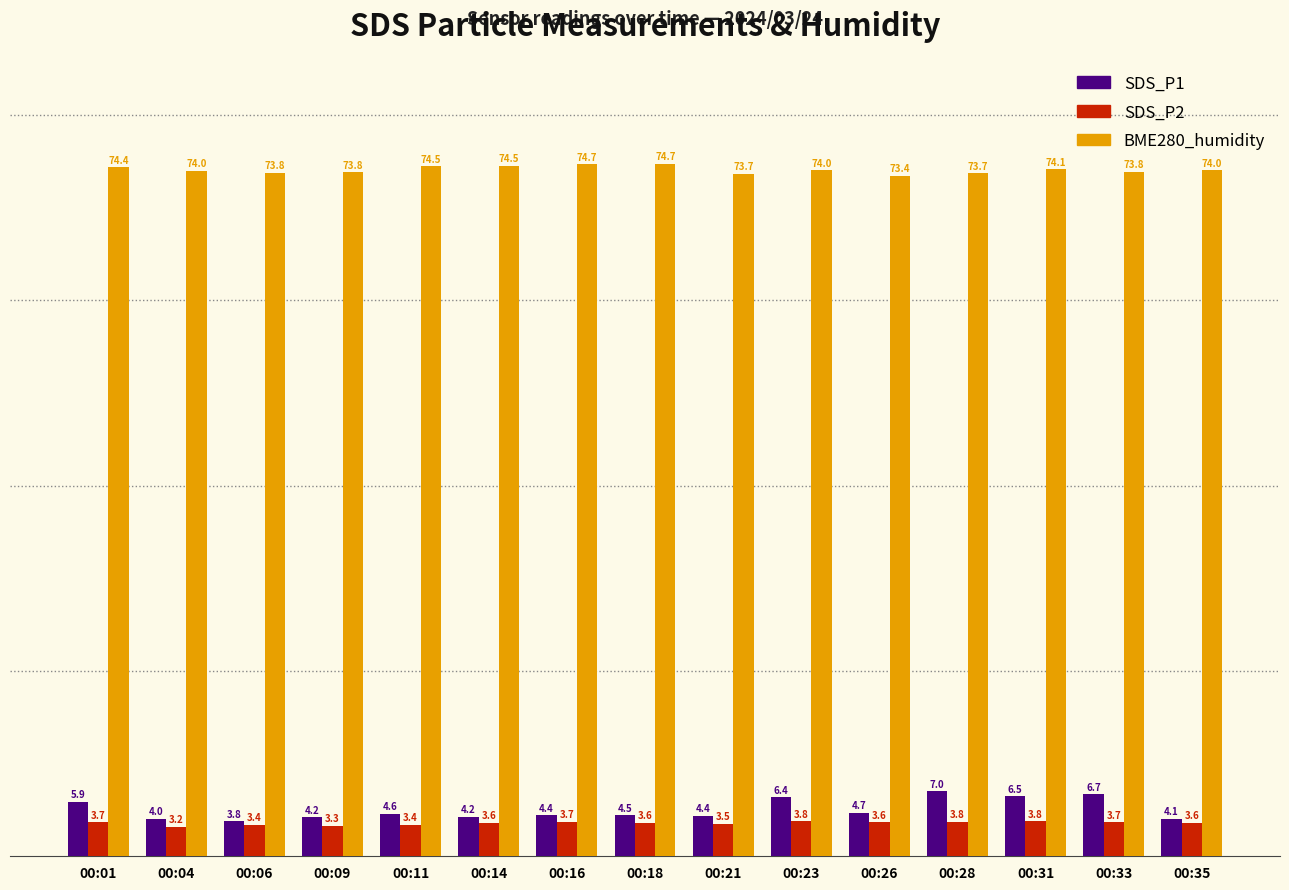

Are the bars grouped side by side (vs. stacked)?

Yes